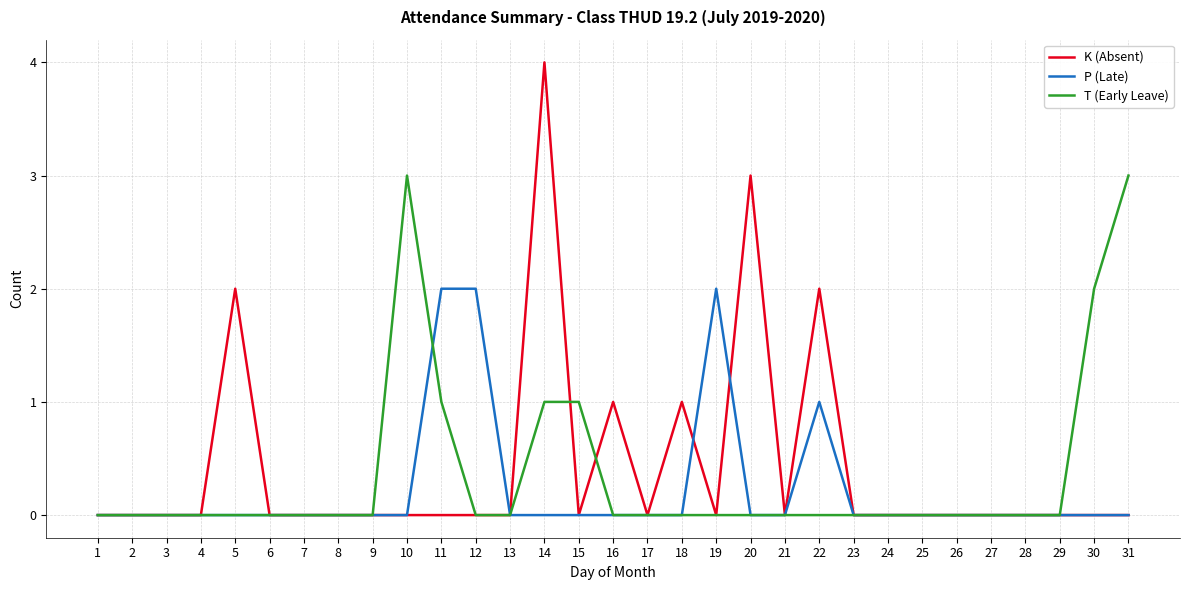

At which label does K (Absent) reach its peak?

14